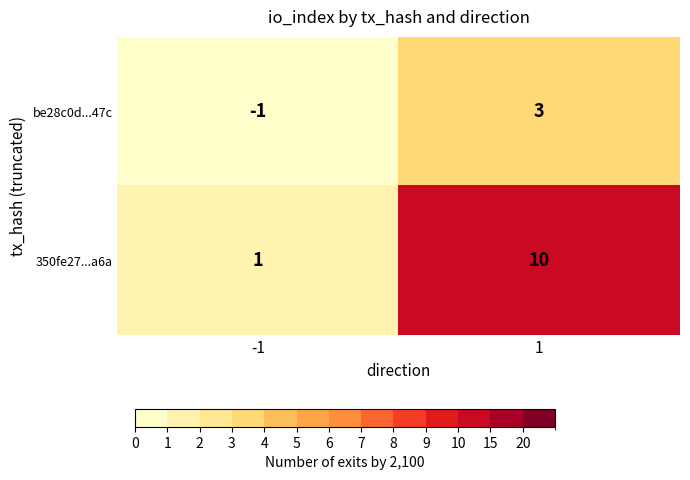

What is the sum of all 350fe27...a6a values?

11